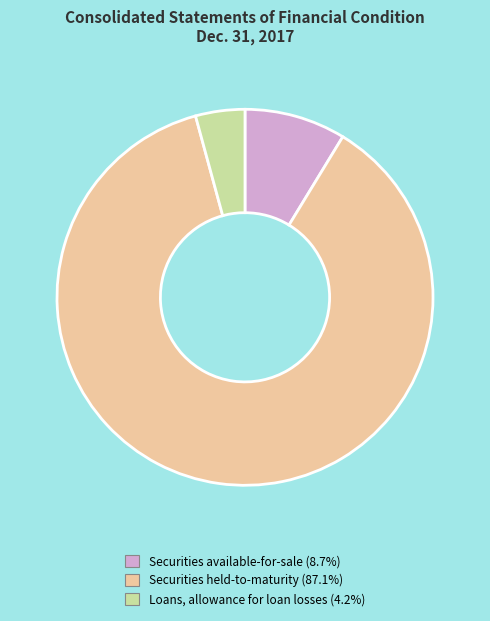

Which slice is the smallest?

Loans, allowance for loan losses